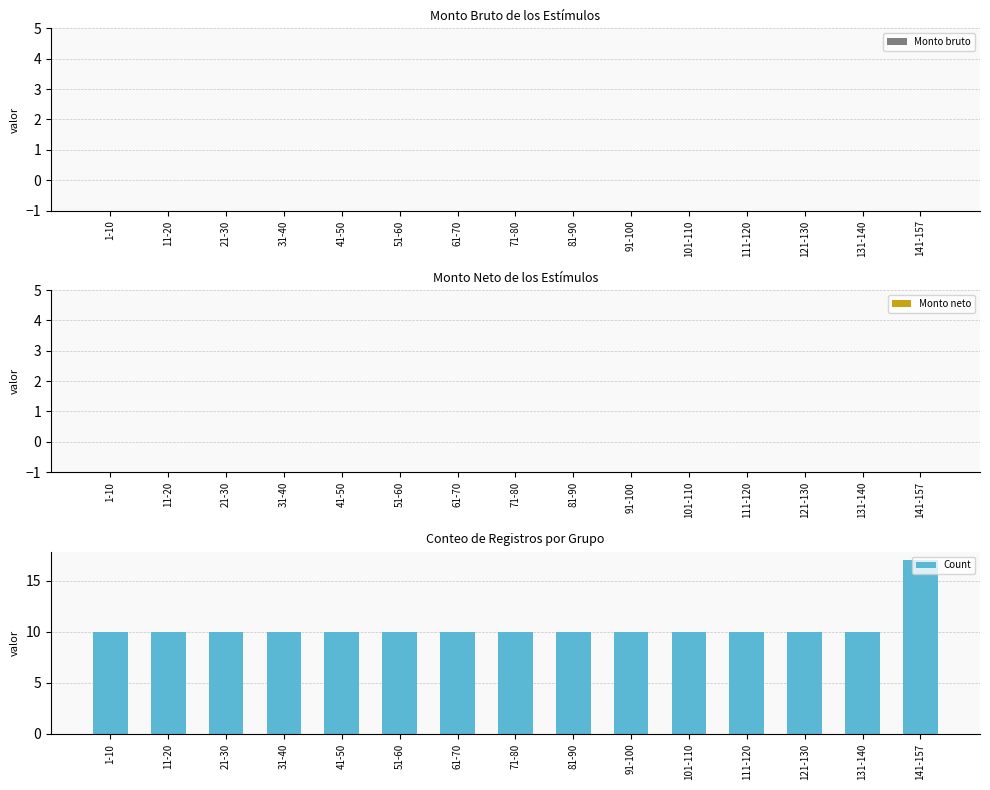

At which category does the chart reach its peak across all series?

141-157